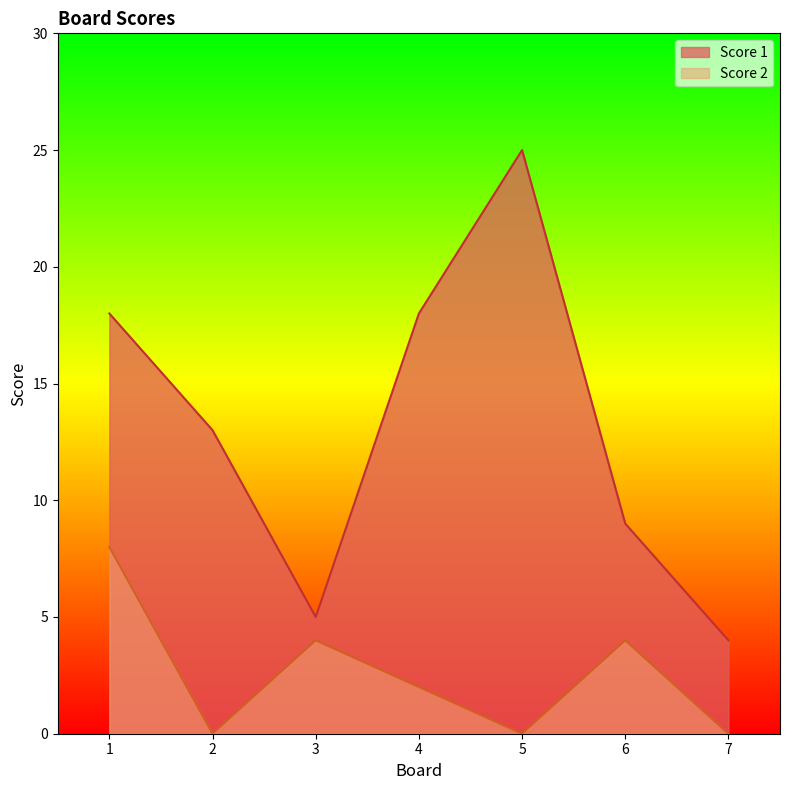

What is the sum of the Score 1 values at 4 and 2?

31